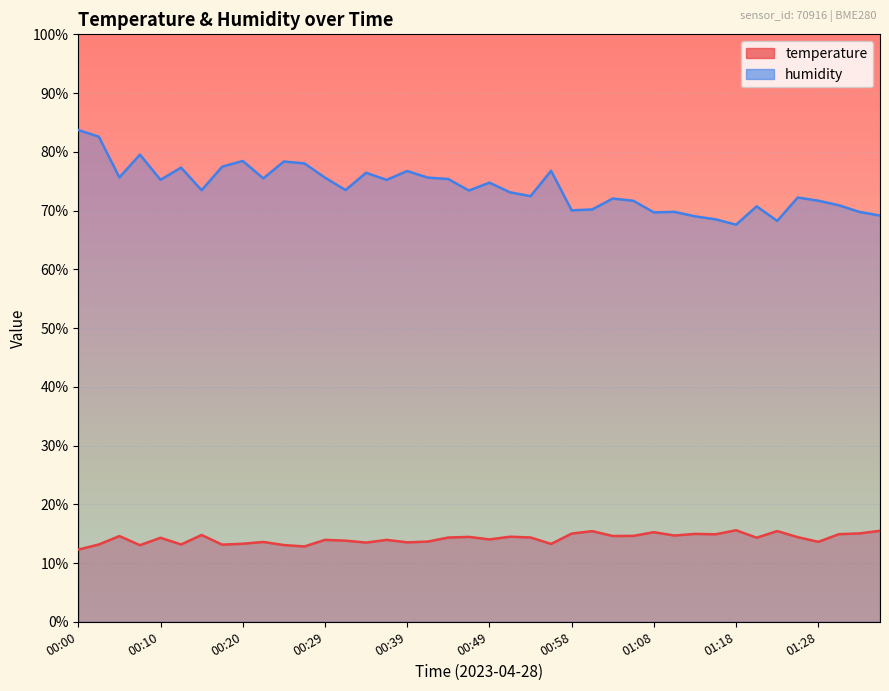

Which series has the largest total across all categories?

humidity